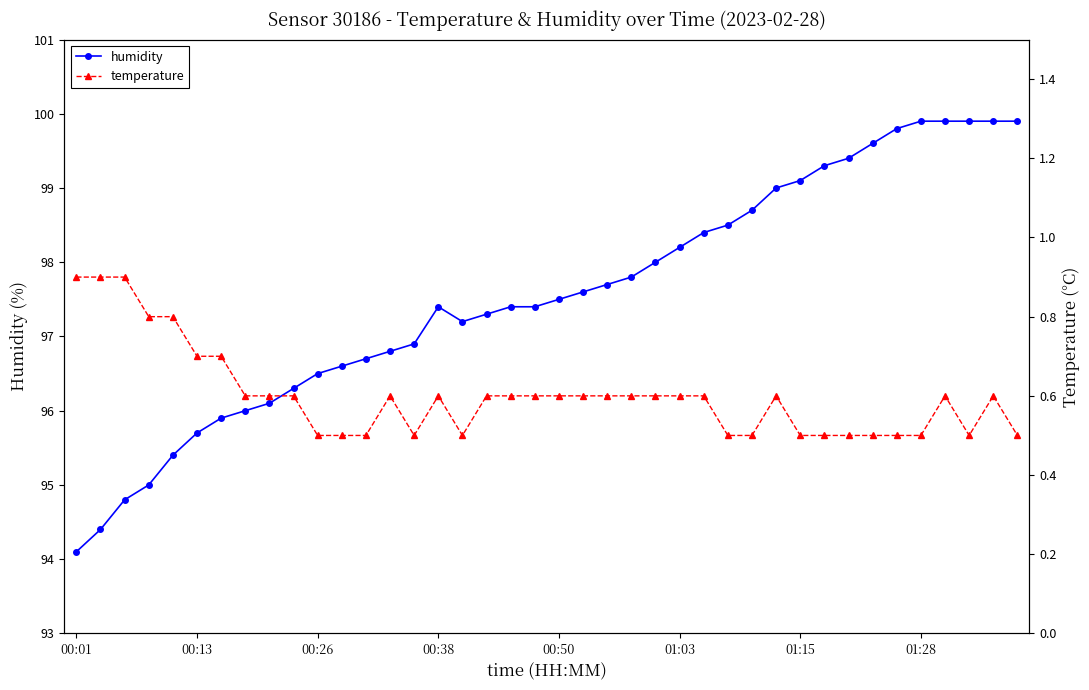

Where does the humidity series first go above 97?

00:38